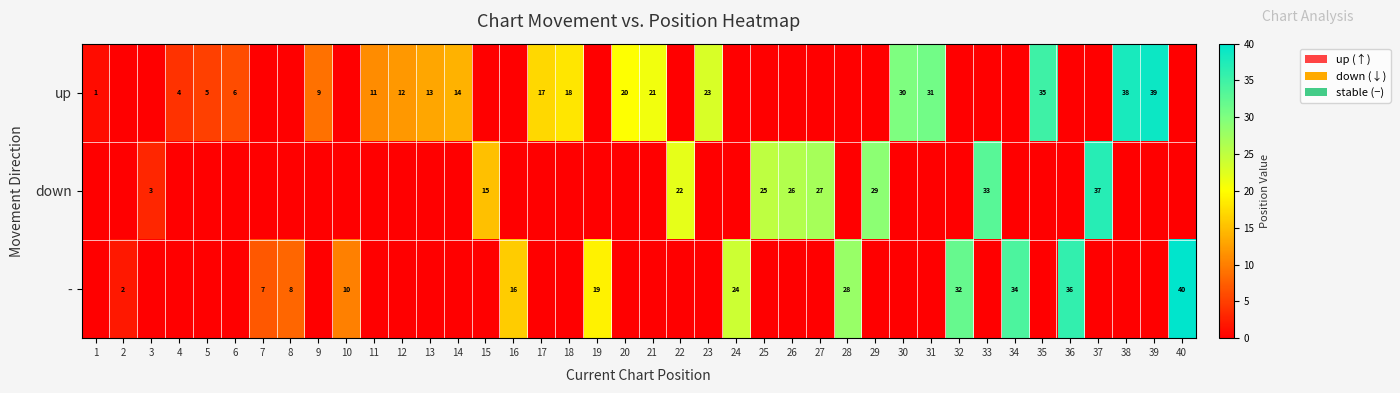

Is it true that up equals 14 at 14?

True